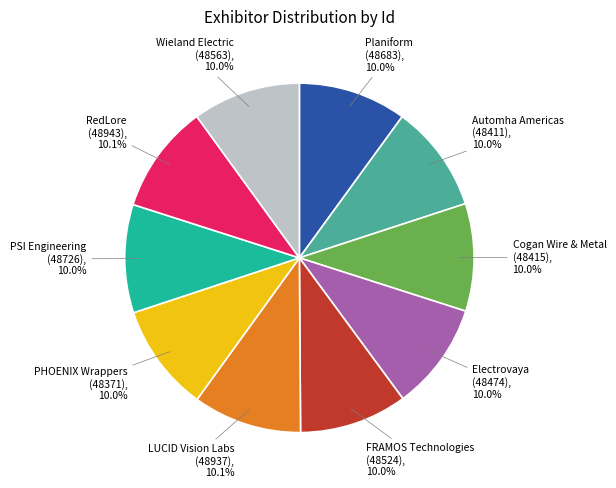

Does any single category account for the majority?

No